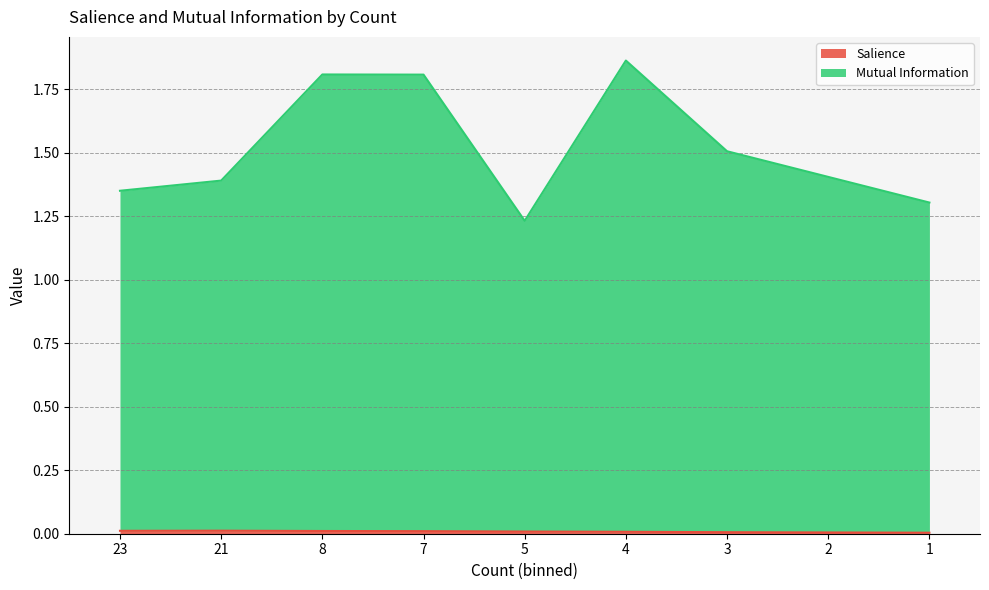

How many interior local peaks does the Salience series have?

1